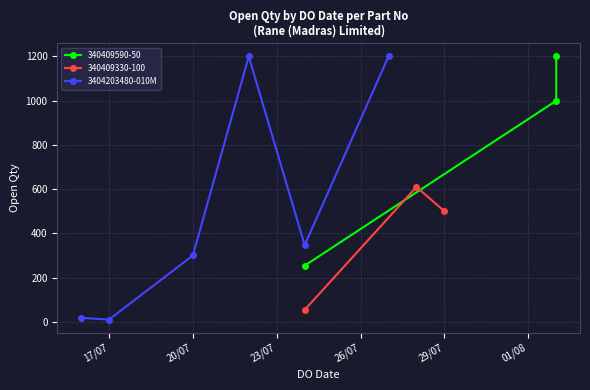

What is the average value?

512